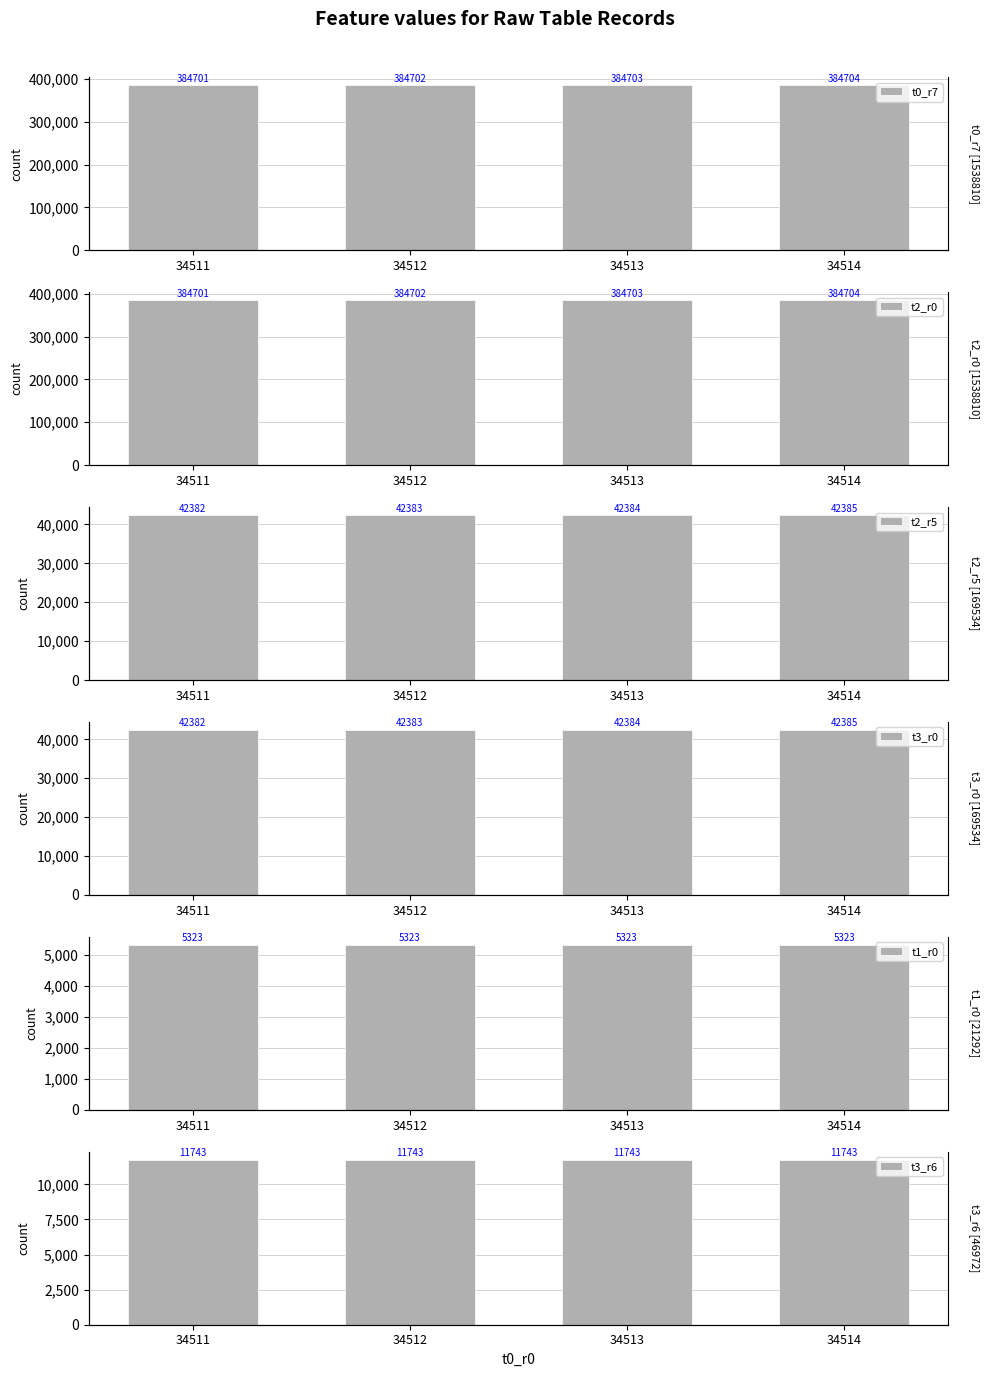

What is the minimum value for t2_r5?

42382